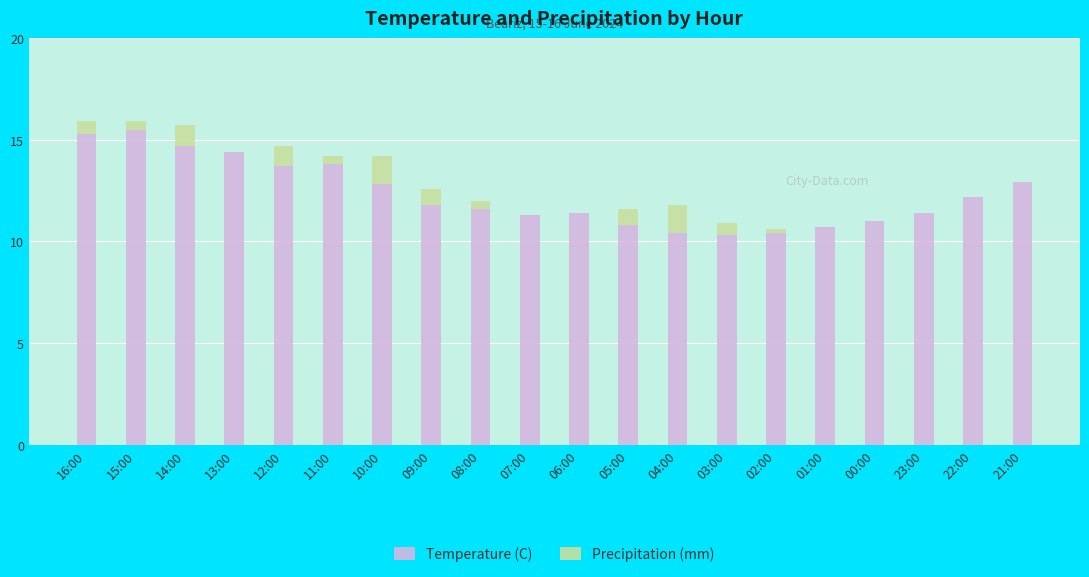

What is the highest value of the Temperature (C) series?

15.5